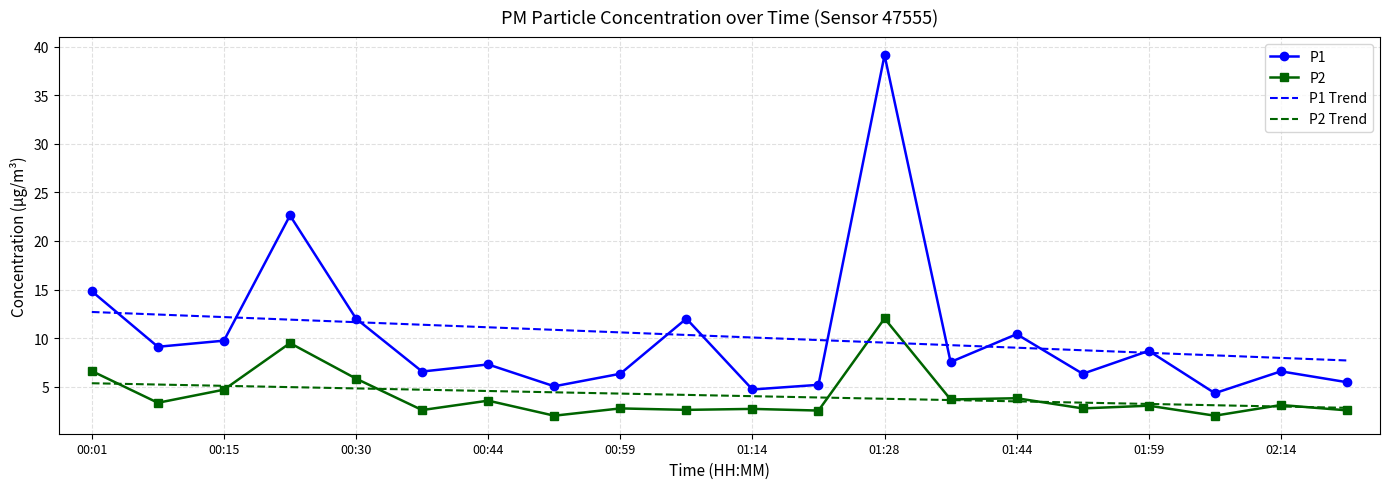

Which series has the widest spread of values?

P1